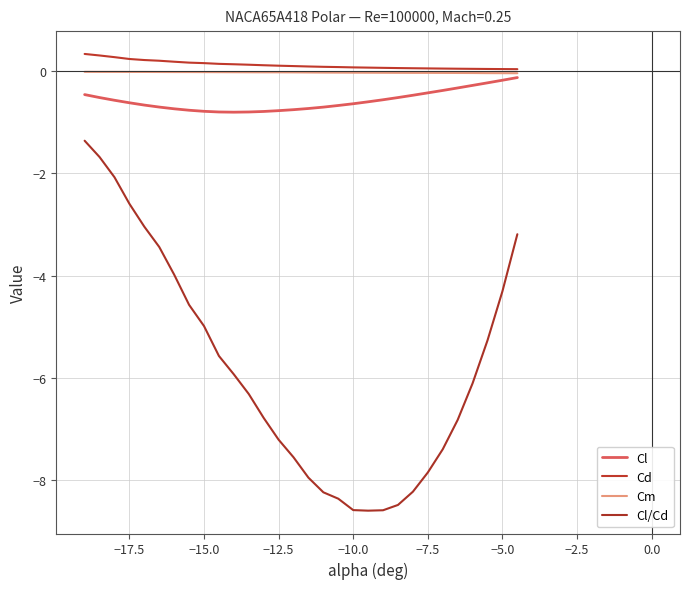

What are all the series names shown in the legend?

Cl, Cd, Cm, Cl/Cd